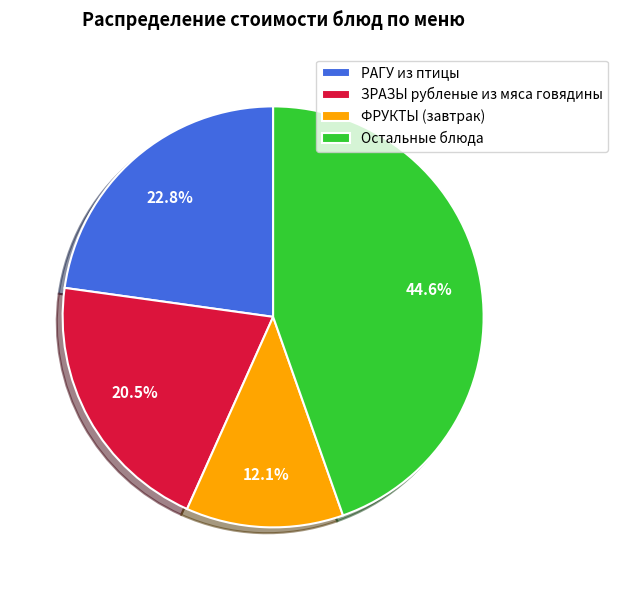

To the nearest percent, what is the average slice percentage?

25%